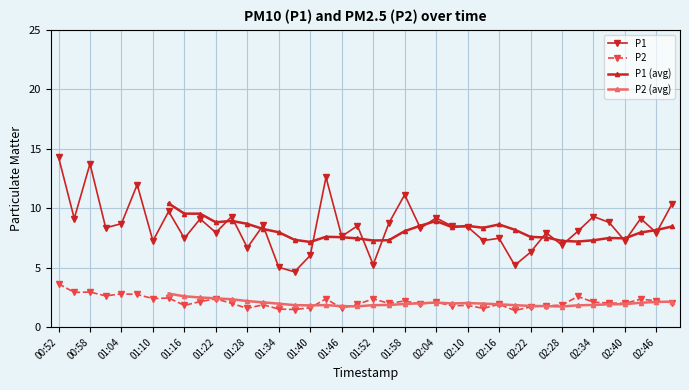

How many interior local valleys does the P1 series have?

15